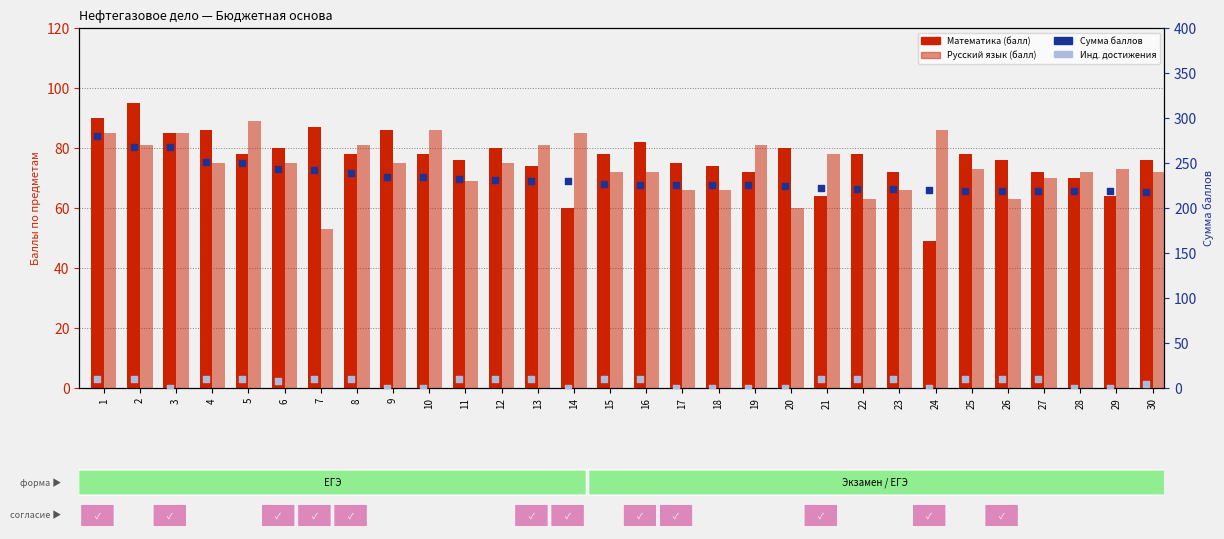

At which category is the sum across all series the highest?

1